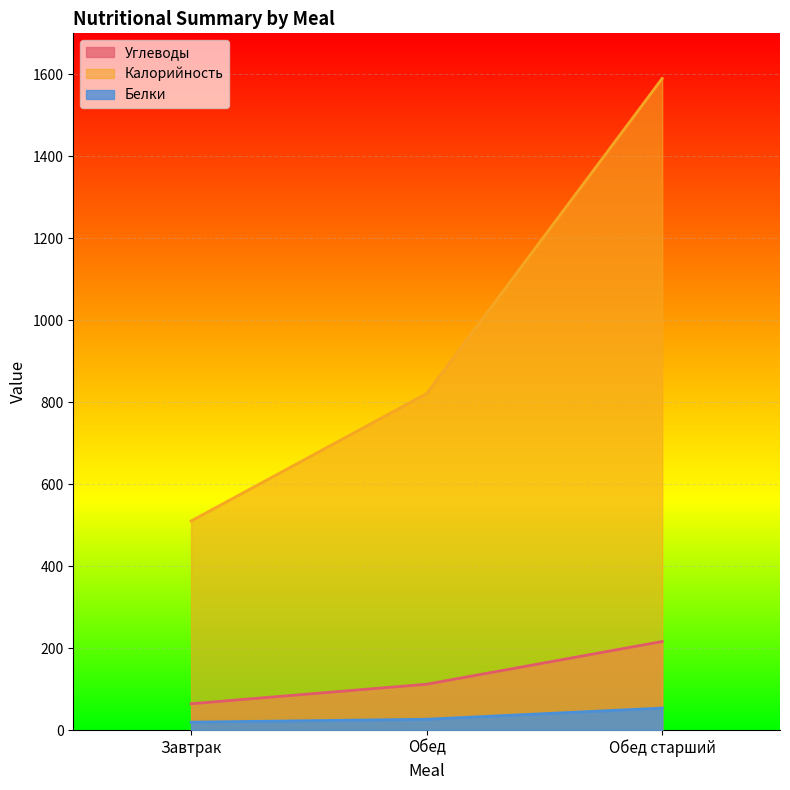

What is the difference between the maximum and minimum values in the Белки series?

34.4